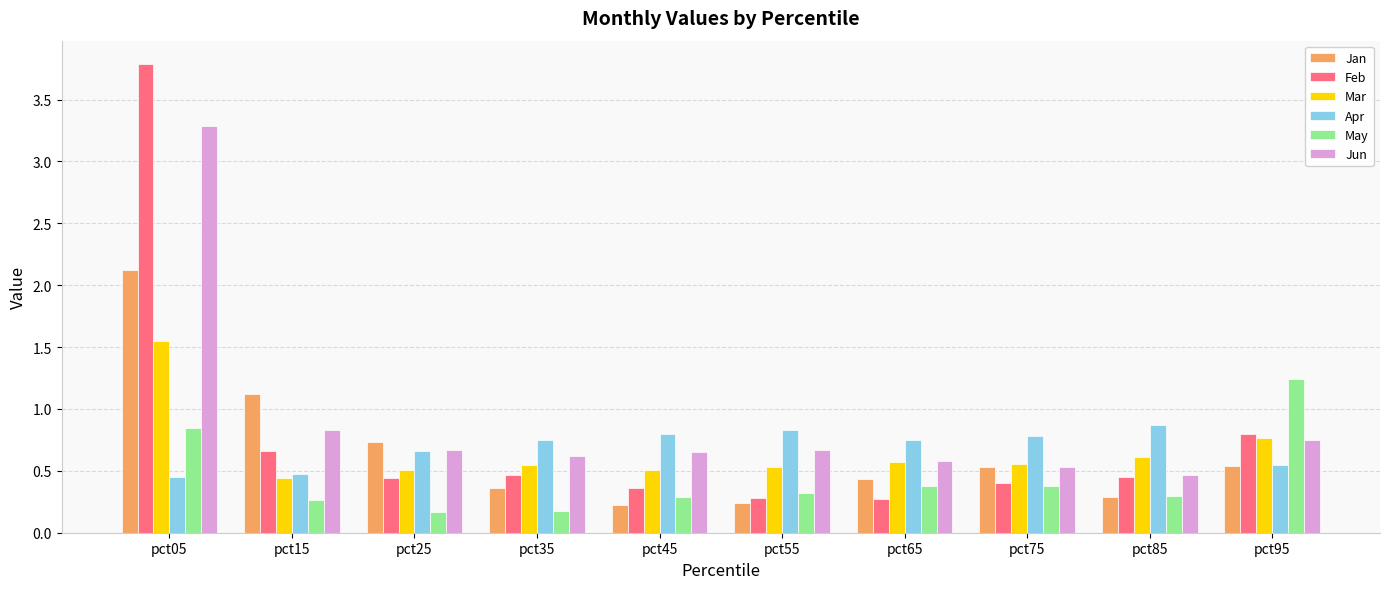

The value of May at pct55 is 0.3. True or false?

True